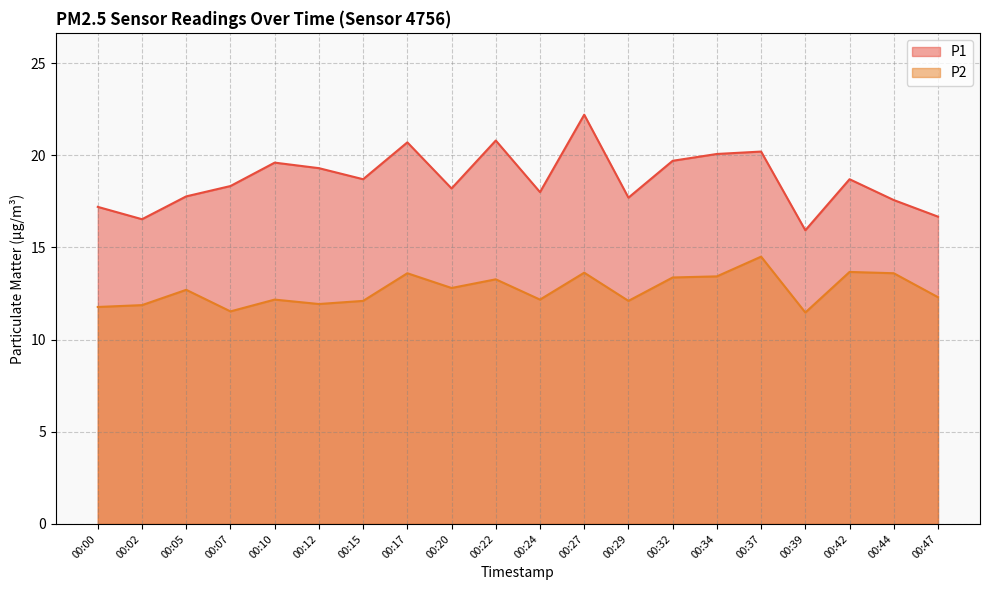

True or false: P1 and P2 cross at least once.

False